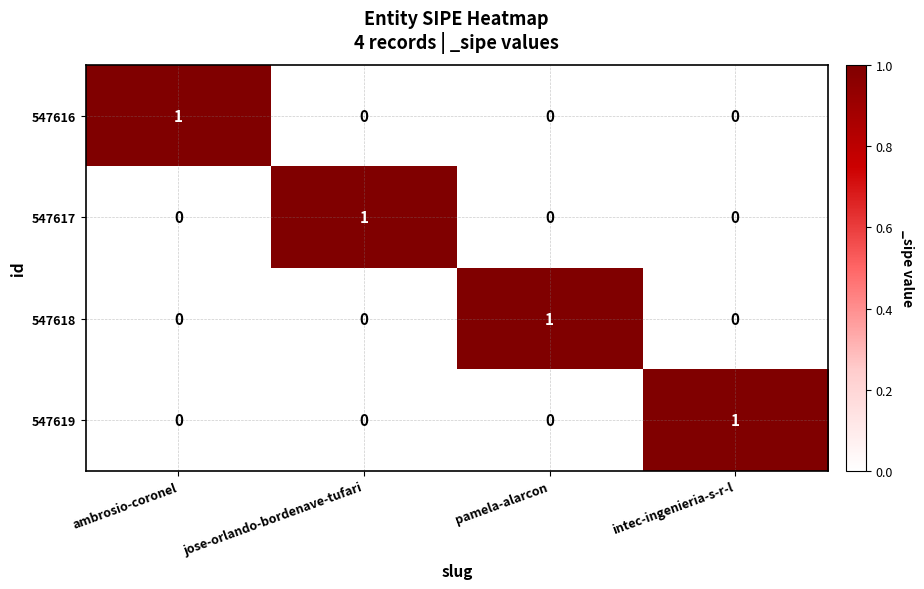

Which category has the highest value in the 547619 series?

intec-ingenieria-s-r-l